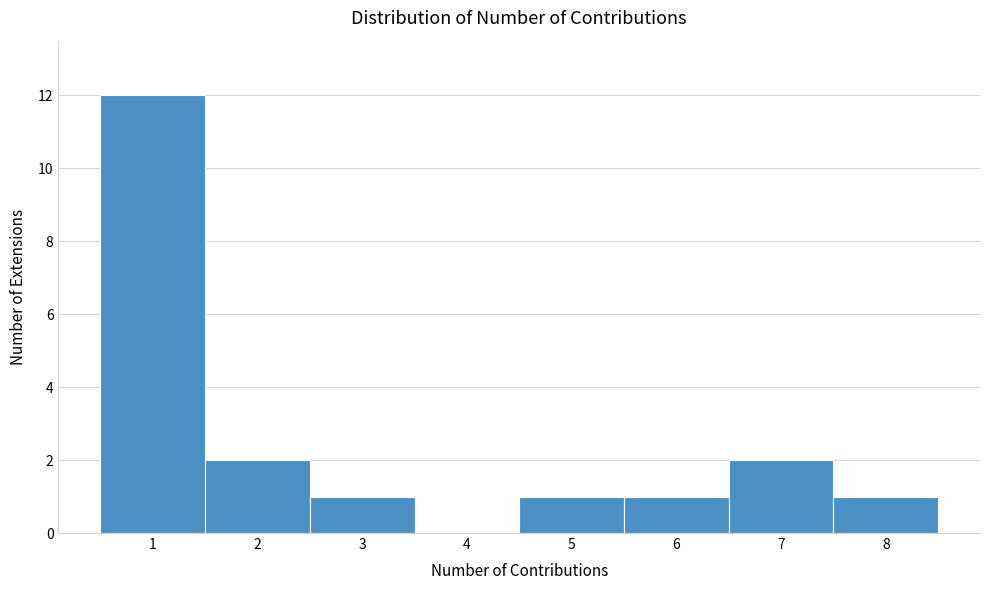

Reading left to right, list every bar in this chart as the range it spans on the x-axis followed by its height. The values are not printed on the chart, so give them approximately, as read against the axis.

0.5 to 1.5: 12
1.5 to 2.5: 2
2.5 to 3.5: 1
3.5 to 4.5: 0
4.5 to 5.5: 1
5.5 to 6.5: 1
6.5 to 7.5: 2
7.5 to 8.5: 1